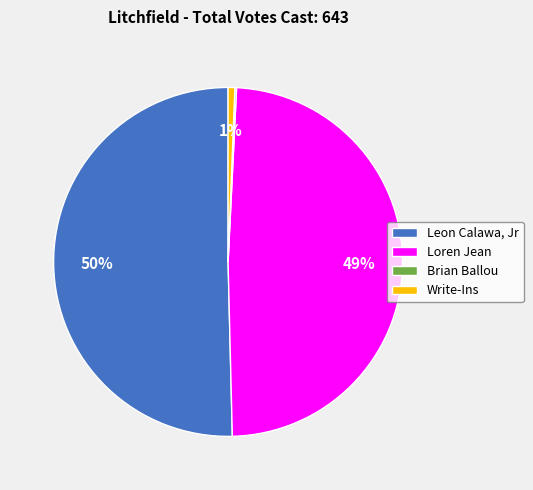

Do Leon Calawa, Jr and Write-Ins together represent more than half of the pie?

Yes